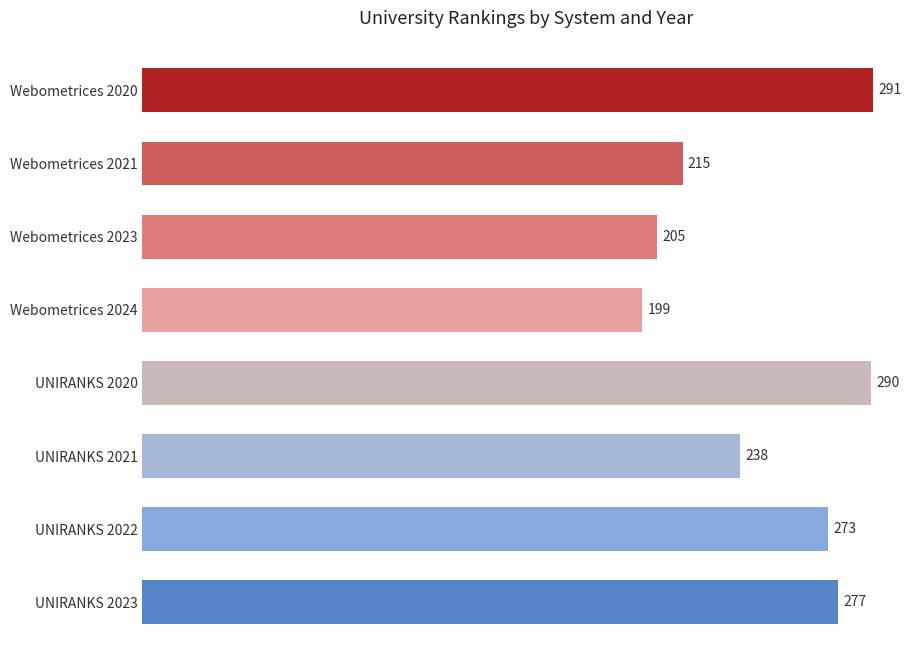

Rank the categories by value from lowest to highest.

Webometrices 2024, Webometrices 2023, Webometrices 2021, UNIRANKS 2021, UNIRANKS 2022, UNIRANKS 2023, UNIRANKS 2020, Webometrices 2020